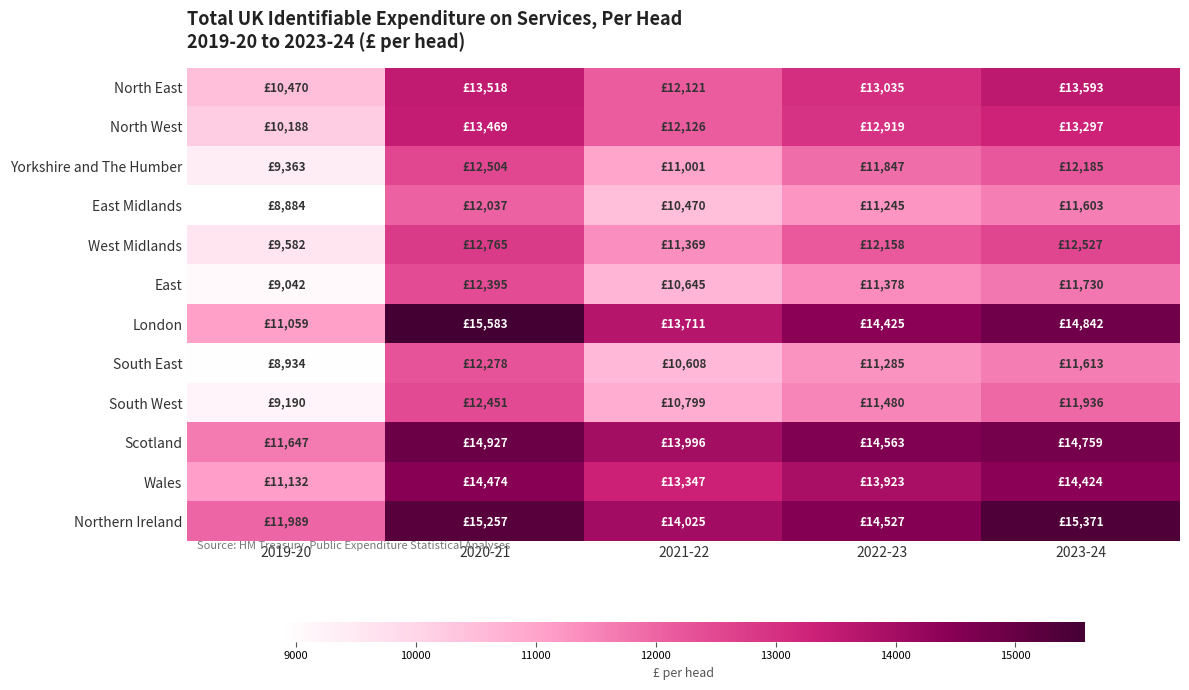

At 2023-24, list the series in order from smallest to largest.

East Midlands, South East, East, South West, Yorkshire and The Humber, West Midlands, North West, North East, Wales, Scotland, London, Northern Ireland